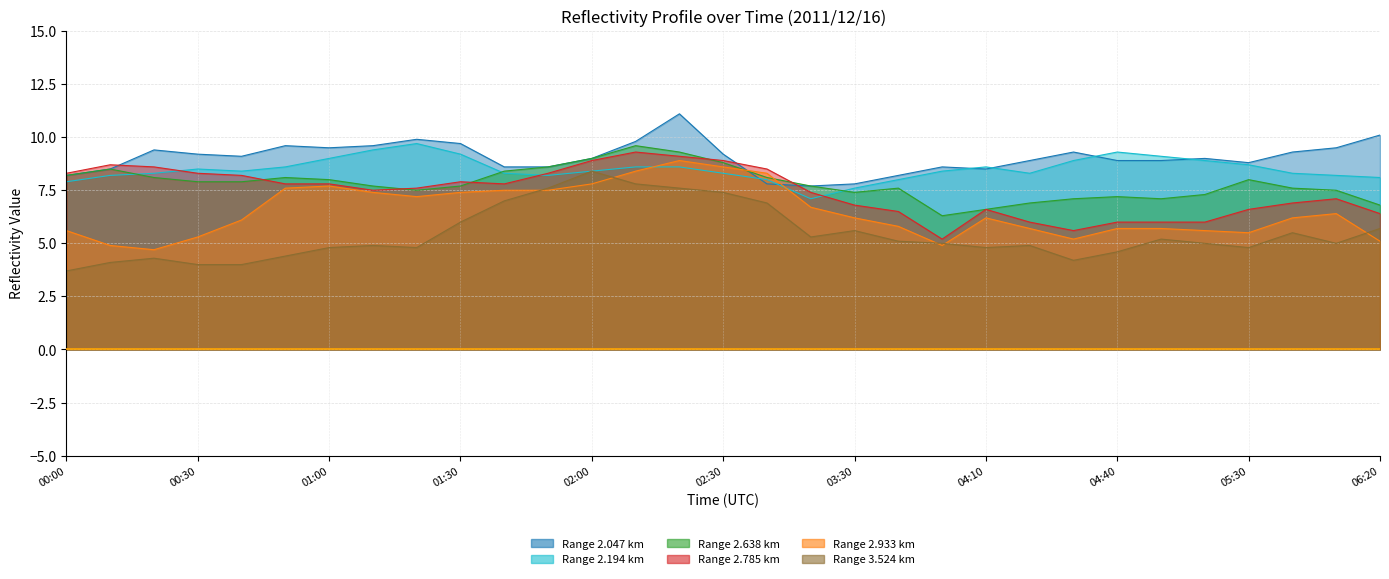

What is the difference between the second highest and second lowest values in the 2.638 series?

2.7